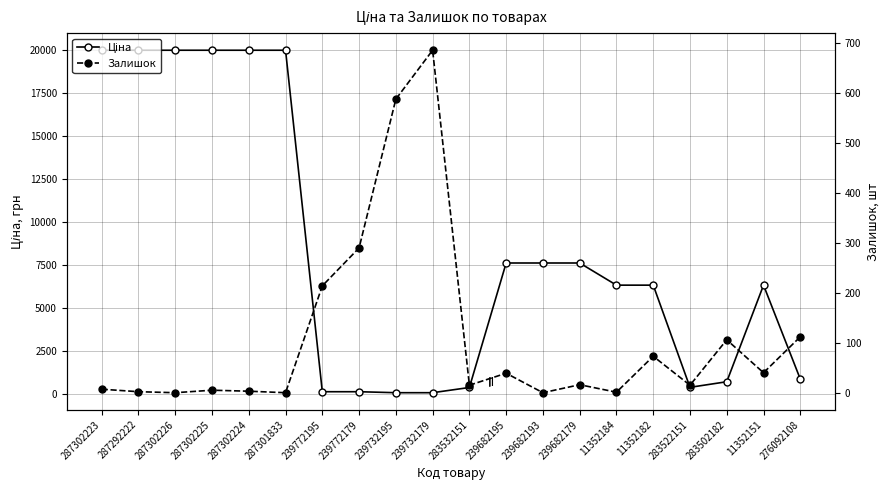

Reading right to left, transcribe all the data shown in this chart.

Ціна: 276092108=848.4	11352151=6308.8	283502182=694.3	283522151=369.5	11352182=6308.8	11352184=6308.8	239682179=7596.5	239682193=7596.5	239682195=7596.5	283532151=359.9	239732179=57.0	239732195=57.0	239772179=114.1	239772195=114.1	287301833=19964.2	287302224=19964.2	287302225=19964.2	287302226=19964.2	287292222=19964.2	287302223=19964.2
Залишок: 276092108=112.0	11352151=40.0	283502182=106.0	283522151=15.0	11352182=73.0	11352184=1.0	239682179=16.0	239682193=0.0	239682195=39.0	283532151=15.0	239732179=686.0	239732195=588.0	239772179=290.0	239772195=214.0	287301833=0.0	287302224=3.0	287302225=5.0	287302226=0.0	287292222=2.0	287302223=7.0